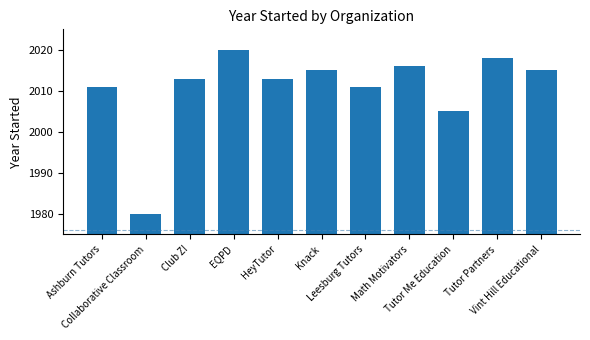

Are the bars grouped side by side (vs. stacked)?

No